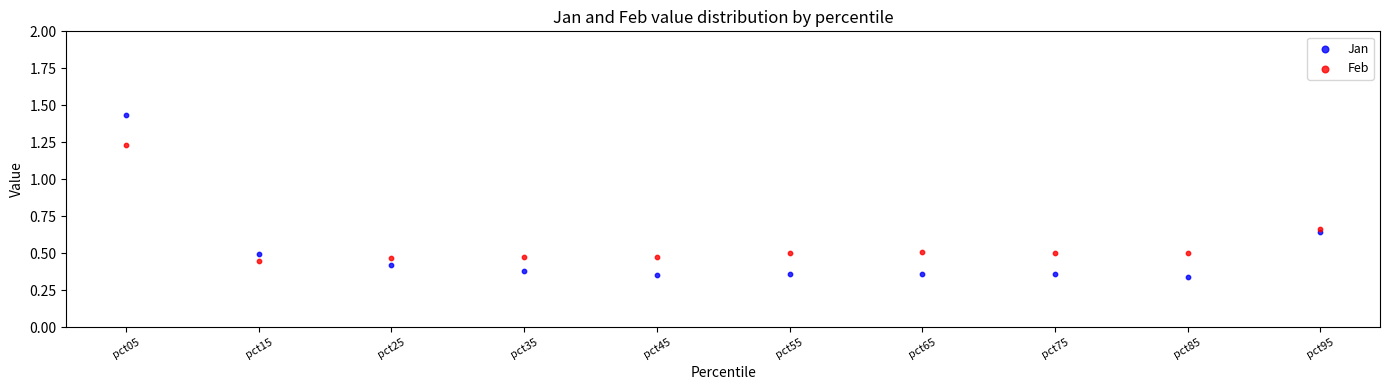

Which series reaches the maximum Y coordinate?

Jan